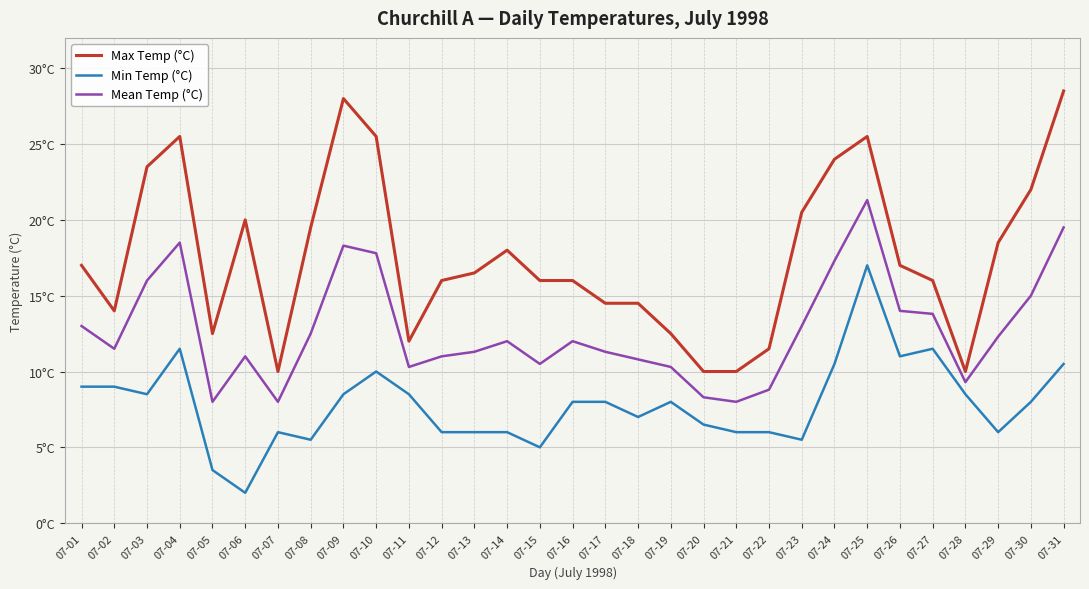

What is the sum of the Mean Temp (°C) values at 07-13 and 07-20?

19.6